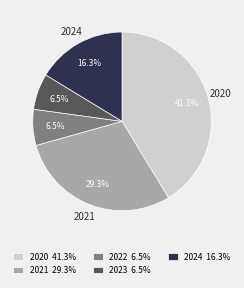

Which slice is the largest?

2020 41.3%